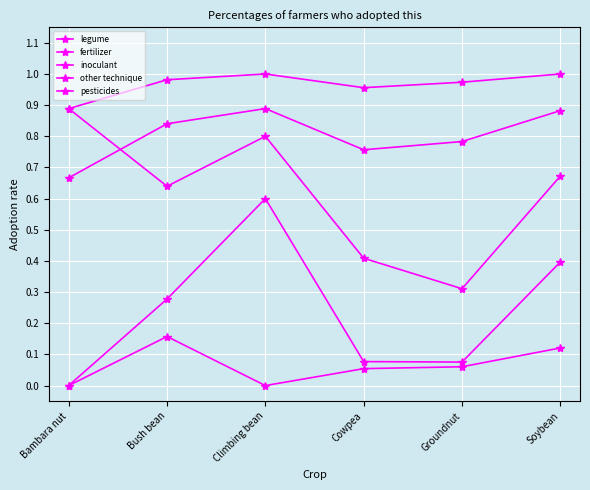

Rank the categories by pesticides value from highest to lowest.

Bush bean, Soybean, Groundnut, Cowpea, Bambara nut, Climbing bean